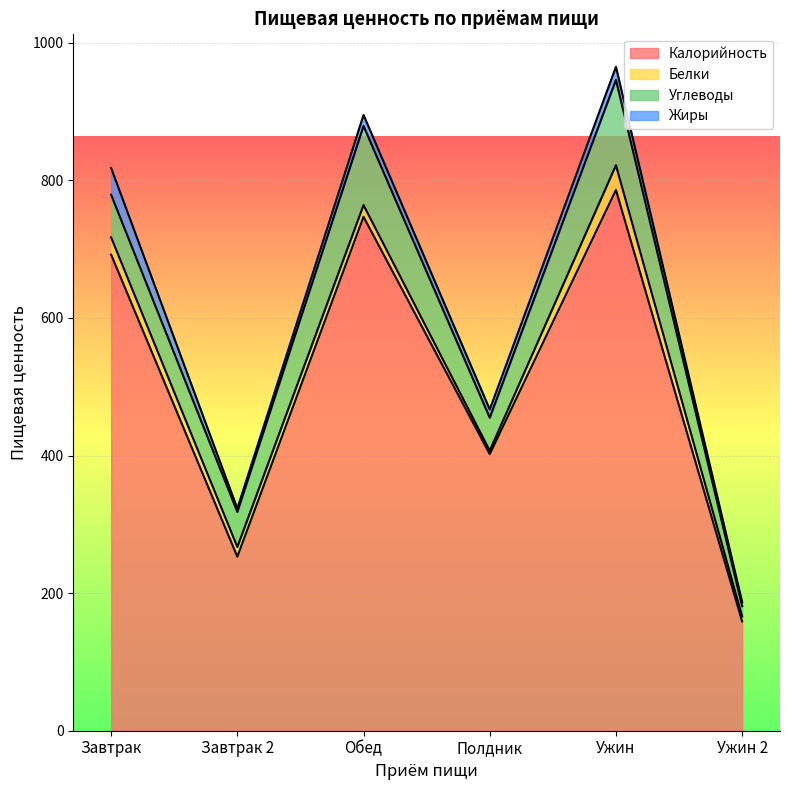

What is the label of the 4th point from the left?

Полдник